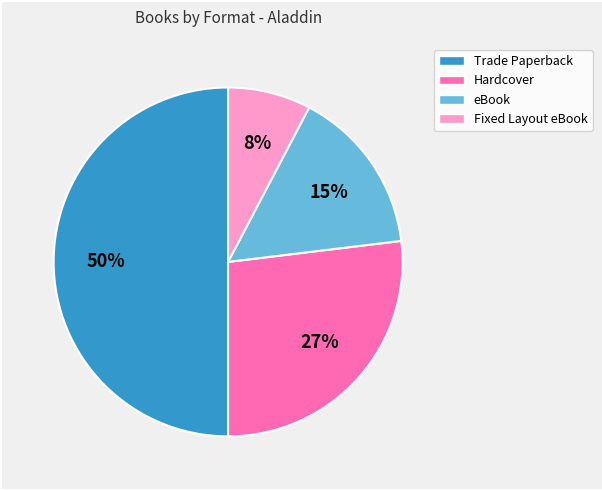

How many segments does this pie chart have?

4